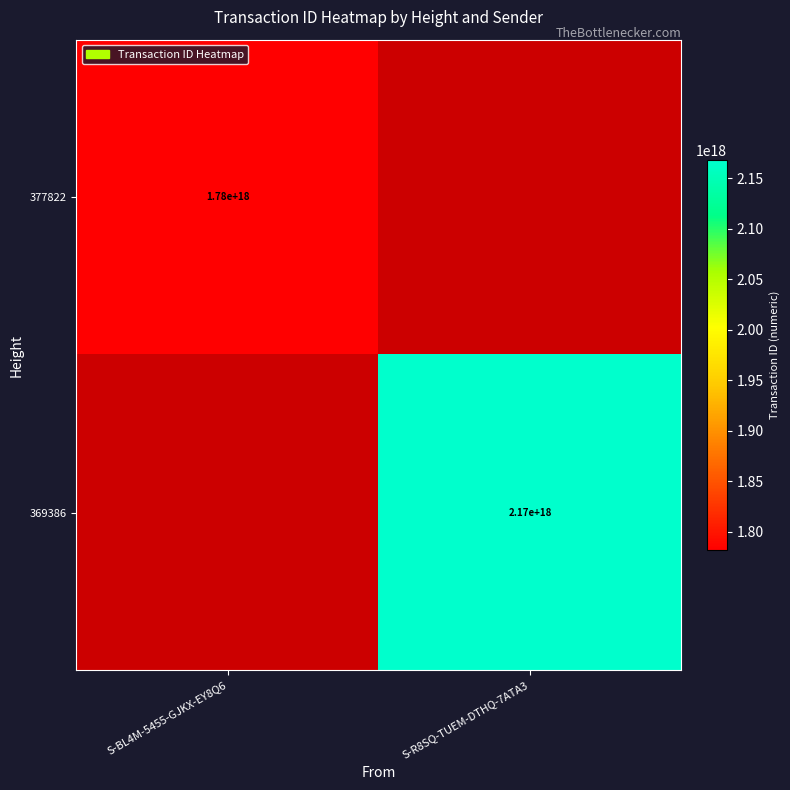

The 377822 series shows 1780000000000000000 at S-BL4M-5455-GJKX-EY8Q6. True or false?

True